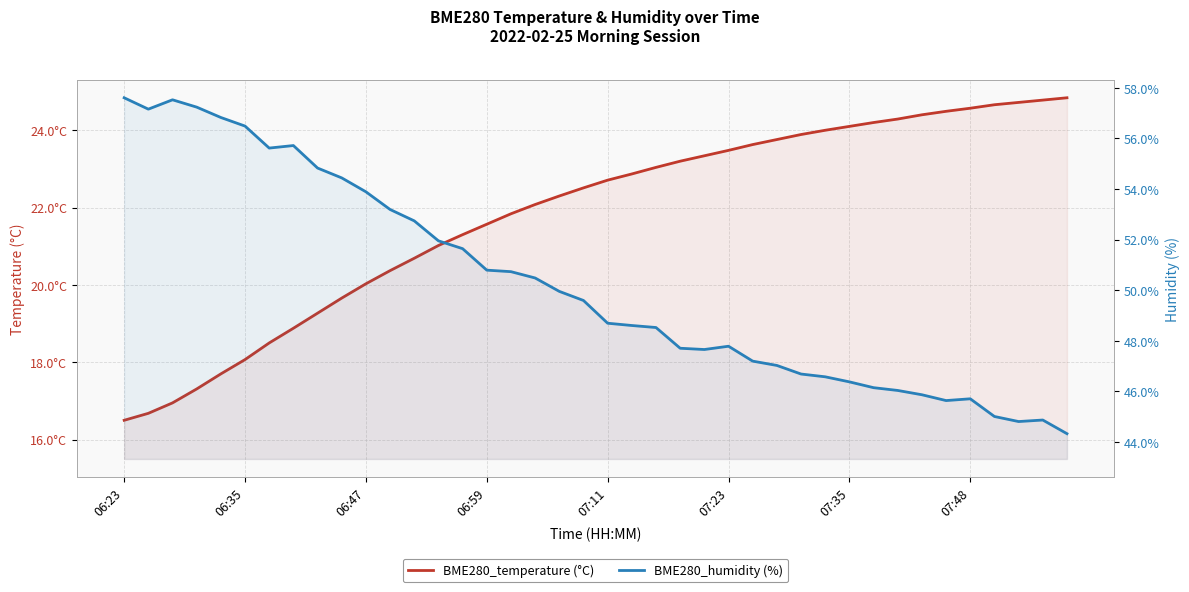

True or false: BME280_temperature and BME280_humidity cross at least once.

False